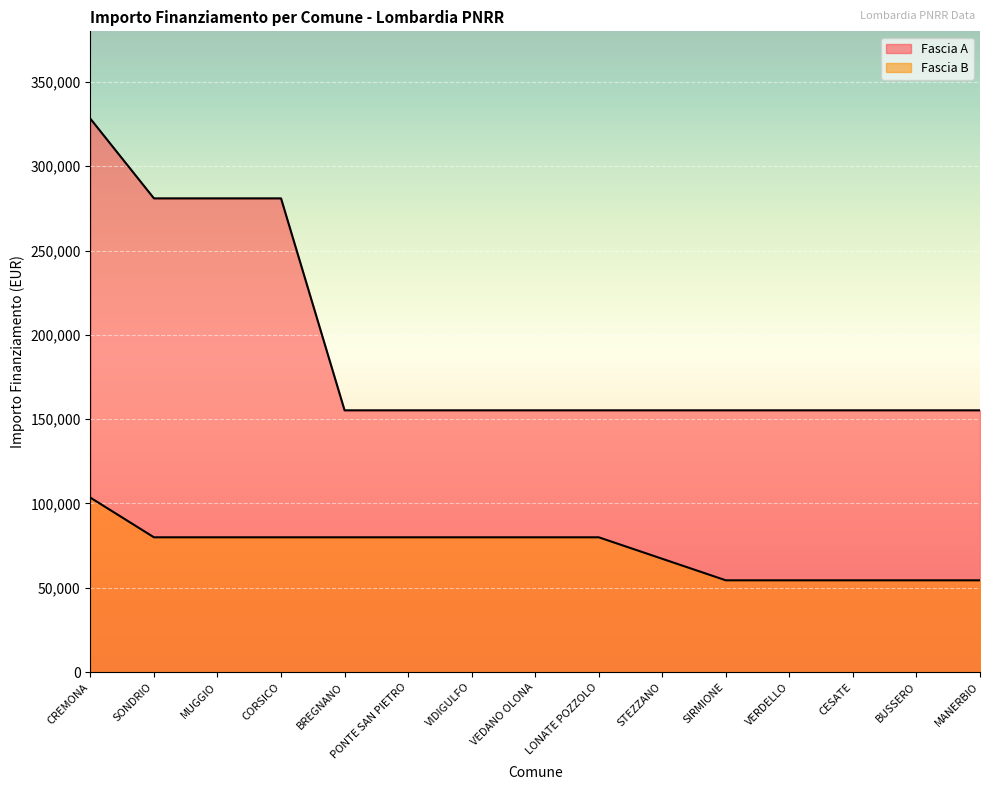

Rank the categories by Fascia B value from highest to lowest.

CREMONA, SONDRIO, MUGGIO, CORSICO, BREGNANO, PONTE SAN PIETRO, VIDIGULFO, VEDANO OLONA, LONATE POZZOLO, STEZZANO, SIRMIONE, VERDELLO, CESATE, BUSSERO, MANERBIO